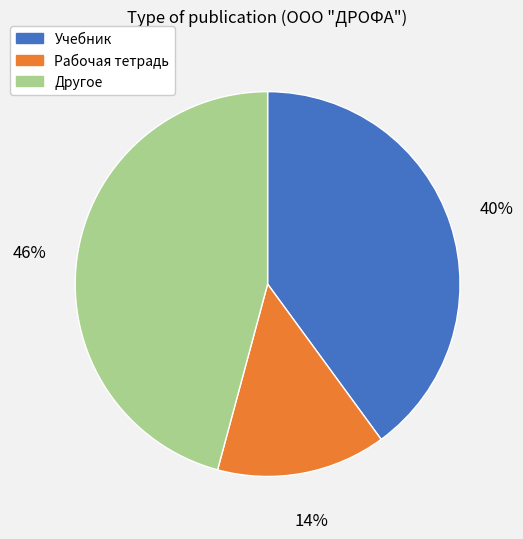

What percentage is the Учебник slice, to the nearest percent?

40%